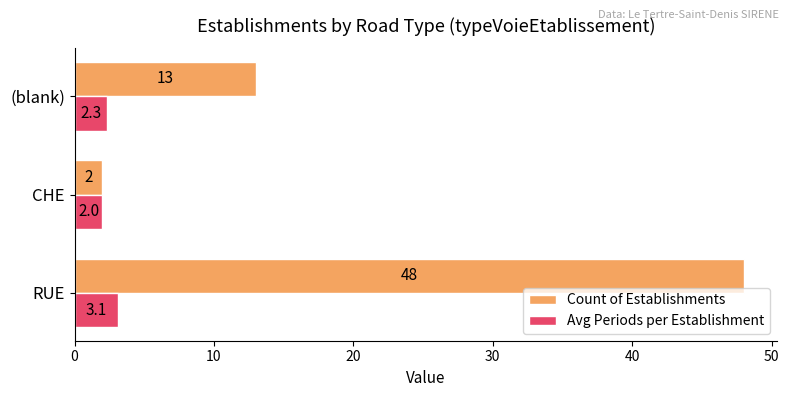

Between CHE and (blank), which series saw the biggest shift?

Count of Establishments